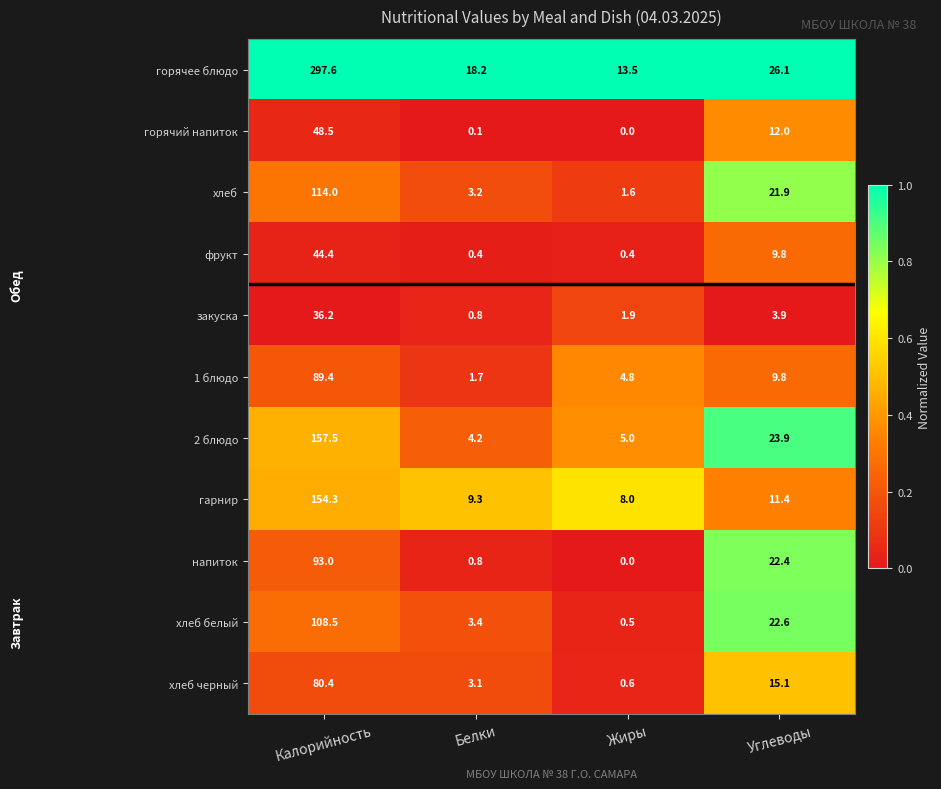

Which series changed the most between Калорийность and Белки?

горячее блюдо